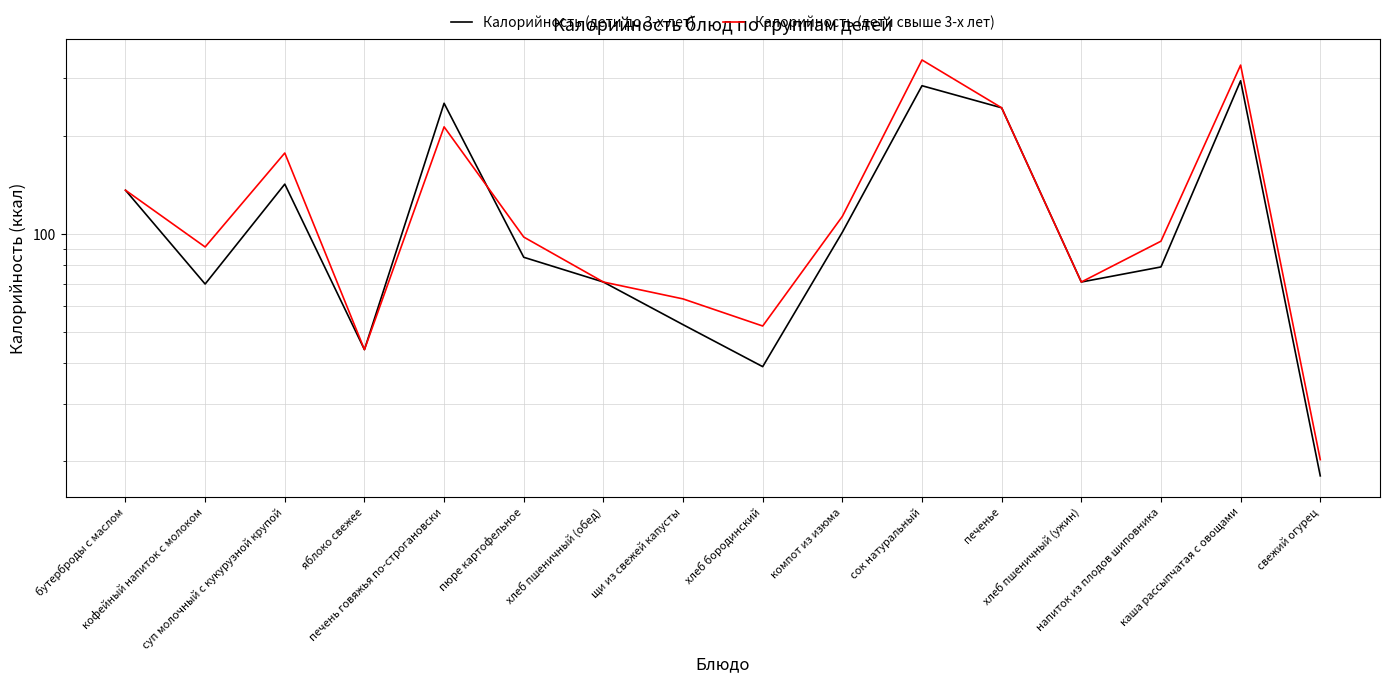

Where is Калорийность (дети до 3-х лет) nearest to the value 156?

суп молочный с кукурузной крупой